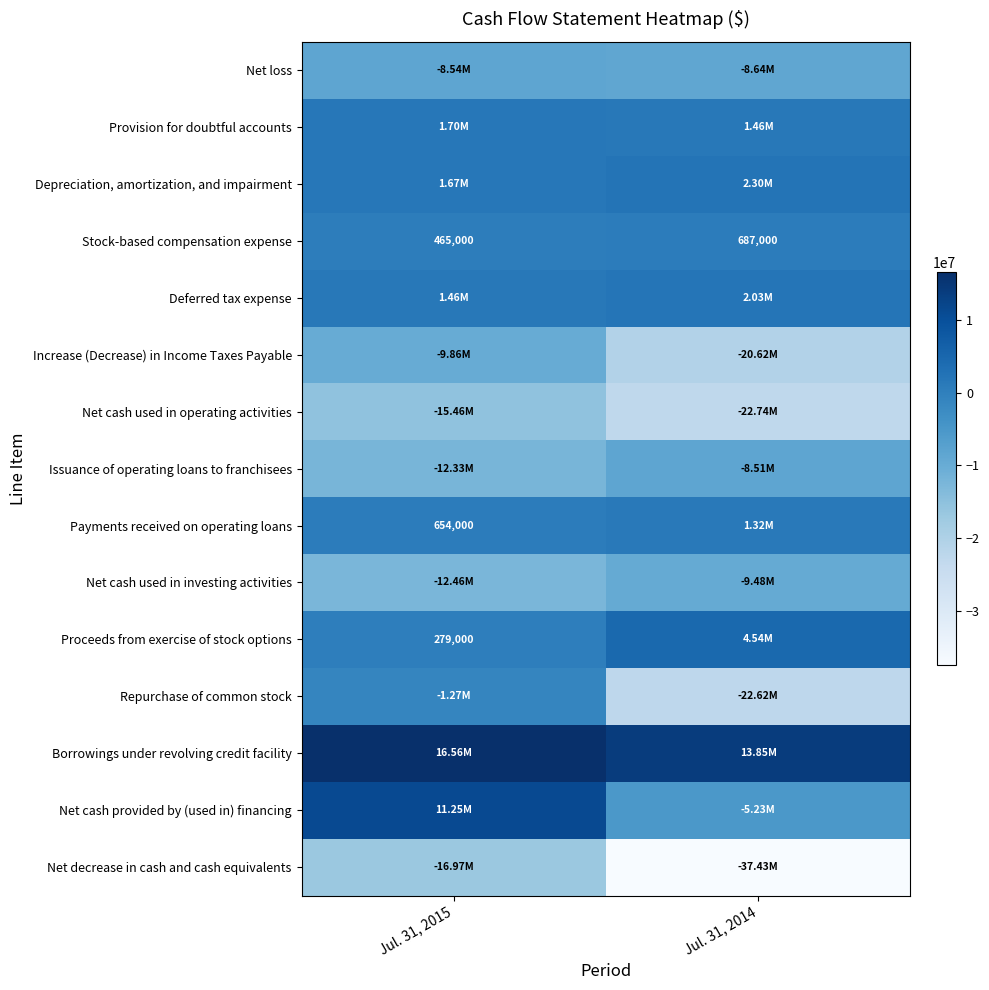

Which series has the largest total across all categories?

Borrowings under revolving credit facility